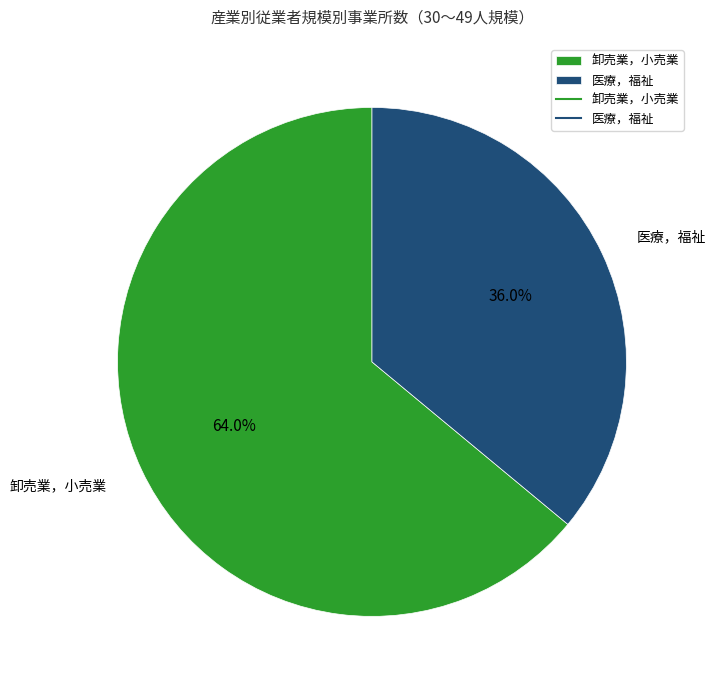

Which category has the smallest portion of the pie?

医療，福祉